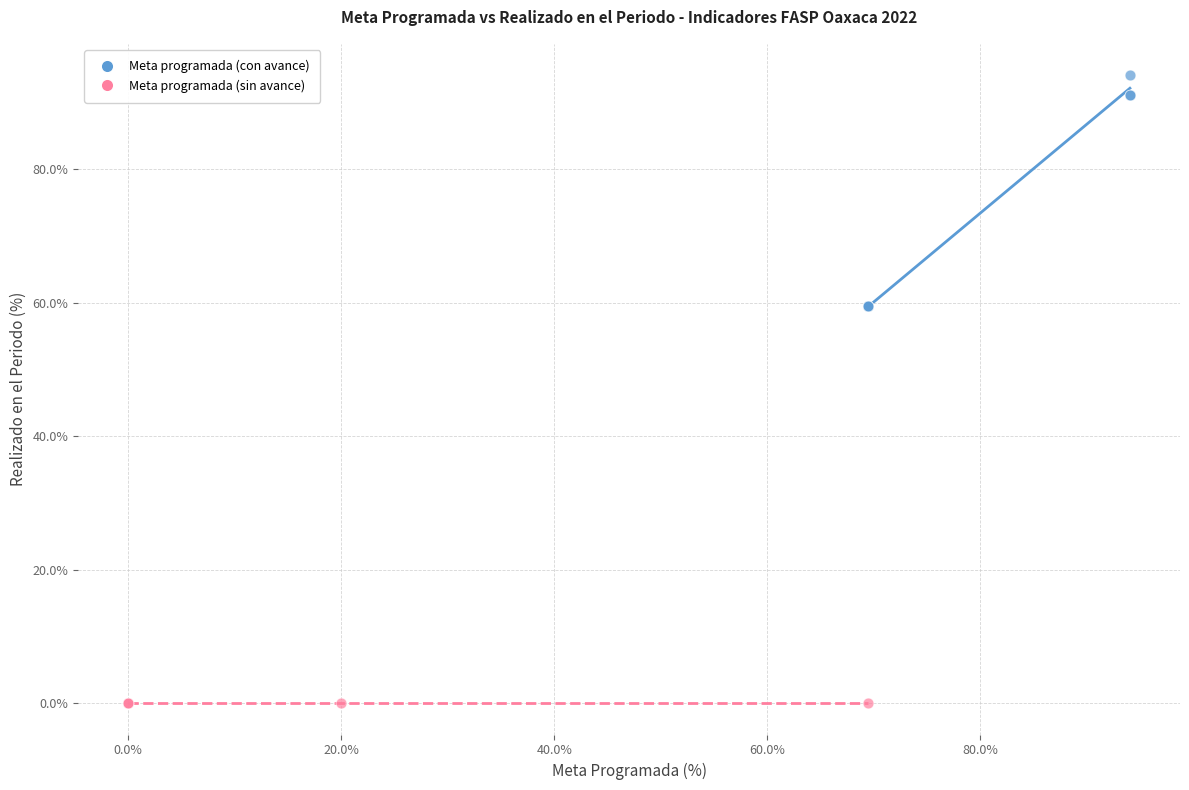

Which series contains the highest Y value?

Meta programada (con avance)